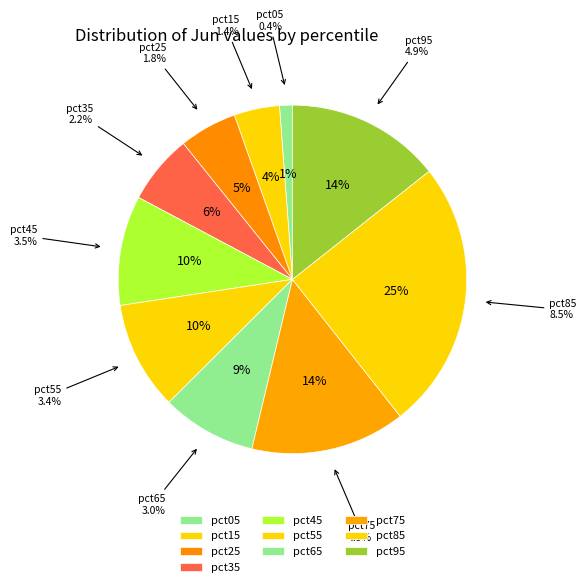

How many segments does this pie chart have?

10